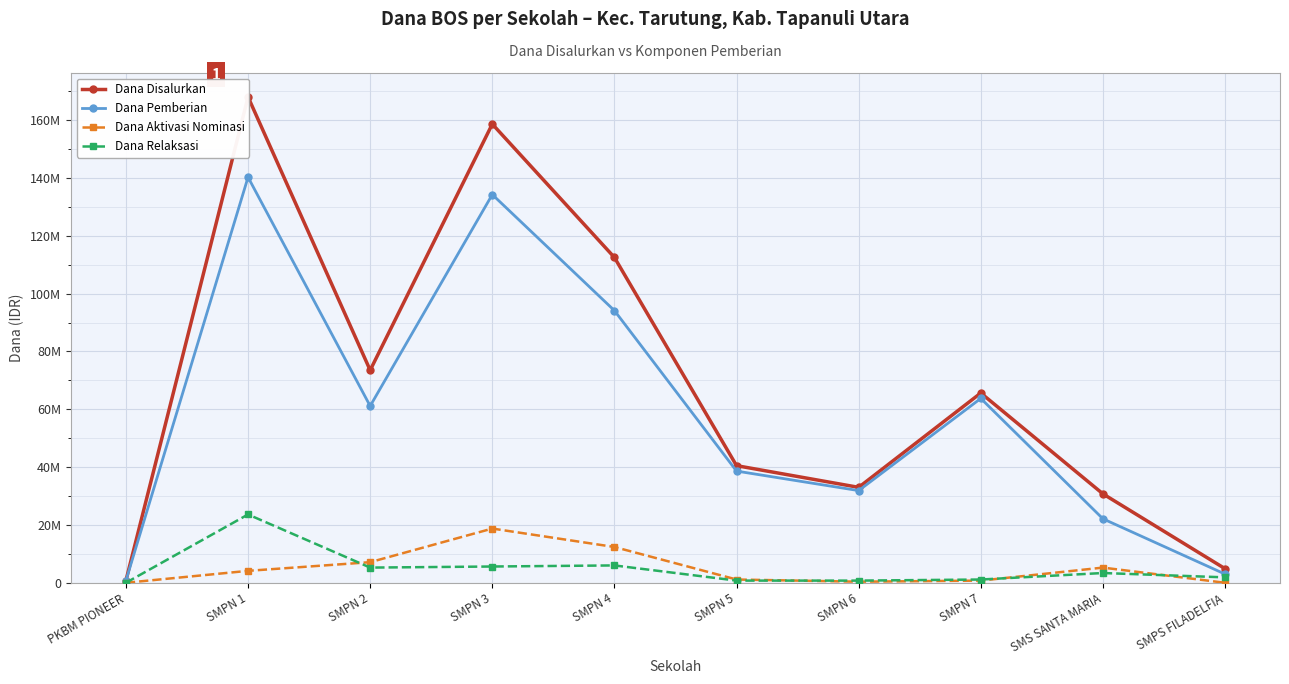

True or false: Dana Pemberian and Dana Disalurkan cross at least once.

False